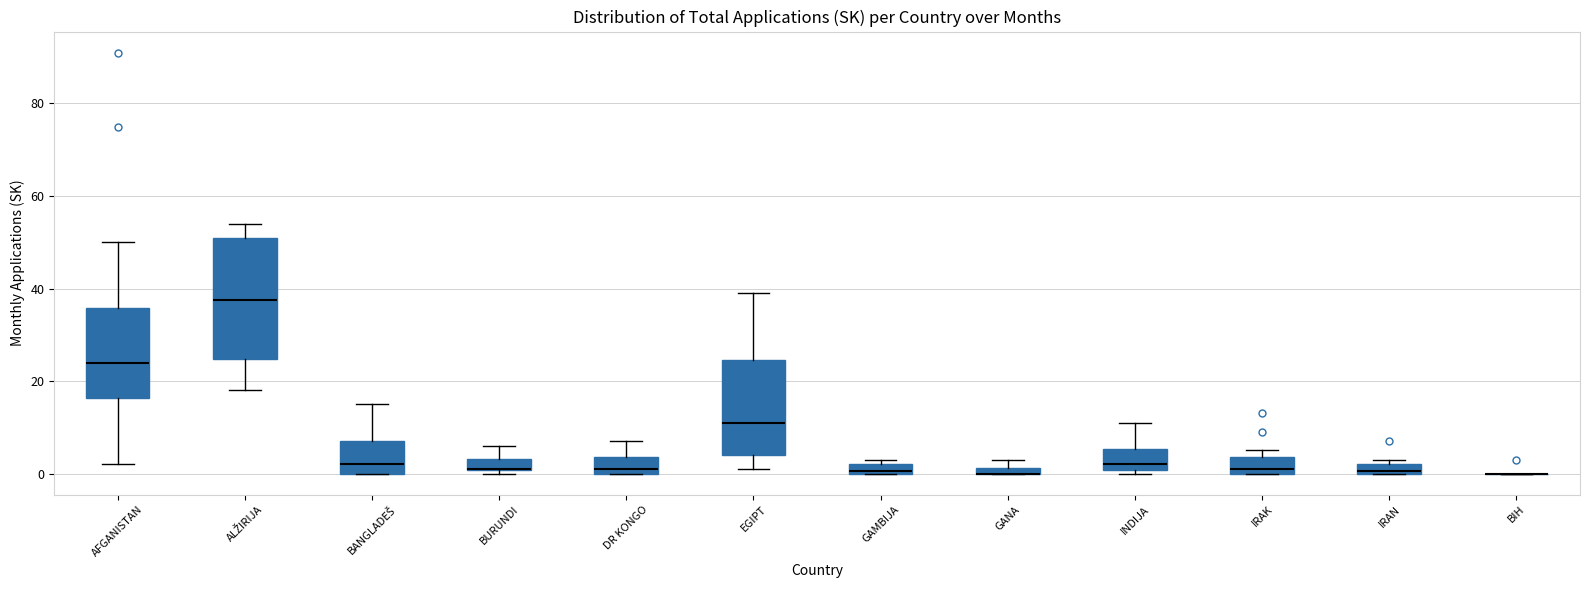

Where is the lower edge of the box for IRAK on the y-axis? The values are not printed on the chart, so give them approximately, as read against the axis.

0